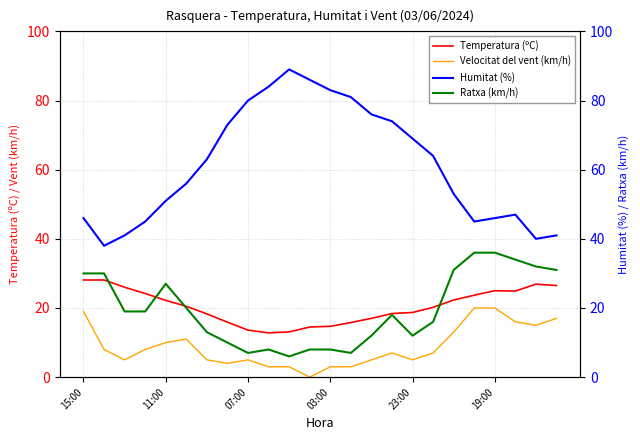

True or false: Temperatura (ºC) and Velocitat del vent (km/h) intersect in this chart.

False